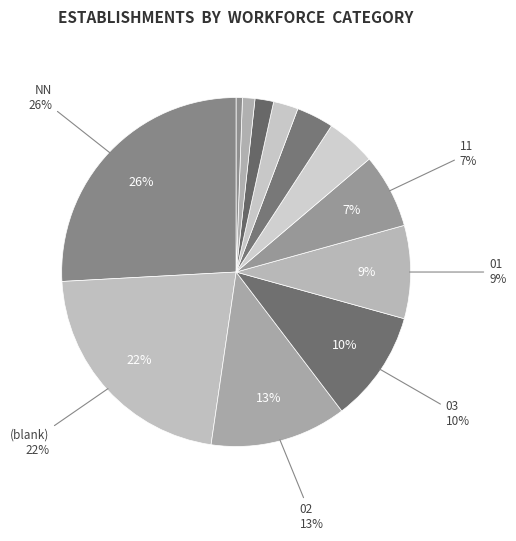

How many segments does this pie chart have?

12